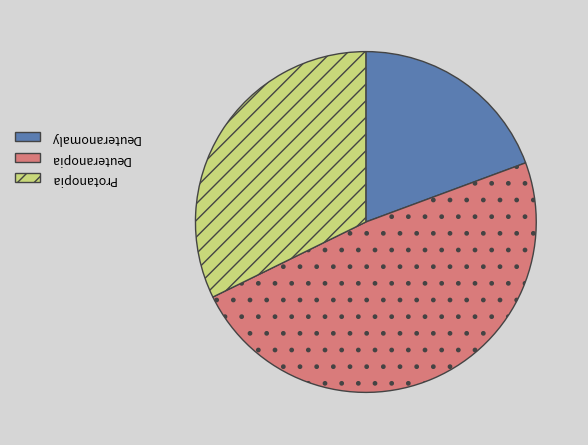

Is there any slice that represents more than half of the pie?

No